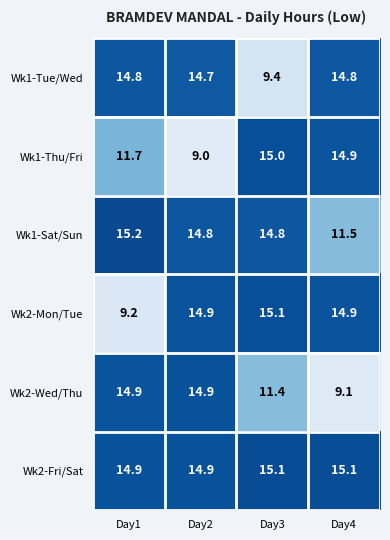

Reading left to right, extract all data points from this chart.

Wk1-Tue/Wed: Day1=14.8	Day2=14.7	Day3=9.4	Day4=14.8
Wk1-Thu/Fri: Day1=11.7	Day2=9.0	Day3=15.0	Day4=14.9
Wk1-Sat/Sun: Day1=15.2	Day2=14.8	Day3=14.8	Day4=11.5
Wk2-Mon/Tue: Day1=9.2	Day2=14.9	Day3=15.1	Day4=14.9
Wk2-Wed/Thu: Day1=14.9	Day2=14.9	Day3=11.4	Day4=9.1
Wk2-Fri/Sat: Day1=14.9	Day2=14.9	Day3=15.1	Day4=15.1